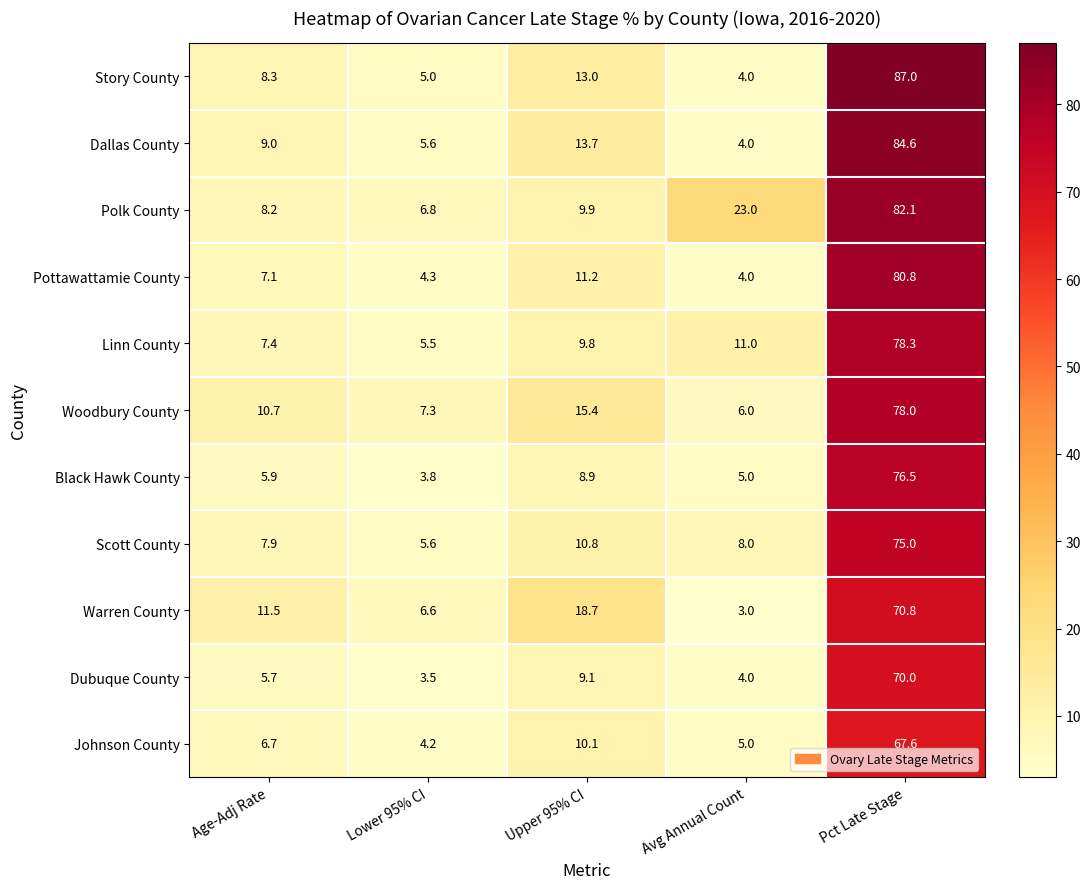

At Age-Adj Rate, list the series in order from smallest to largest.

Dubuque County, Black Hawk County, Johnson County, Pottawattamie County, Linn County, Scott County, Polk County, Story County, Dallas County, Woodbury County, Warren County